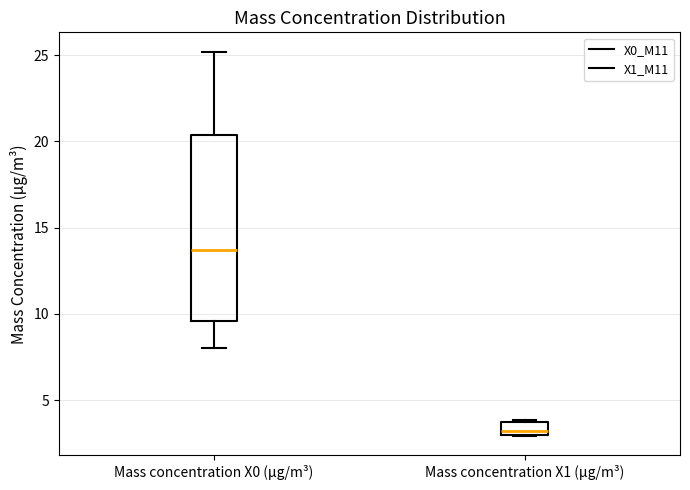

Comparing the boxes themselves (not the whiskers), which one is the tallest?

Mass concentration X0 (μg/m³)